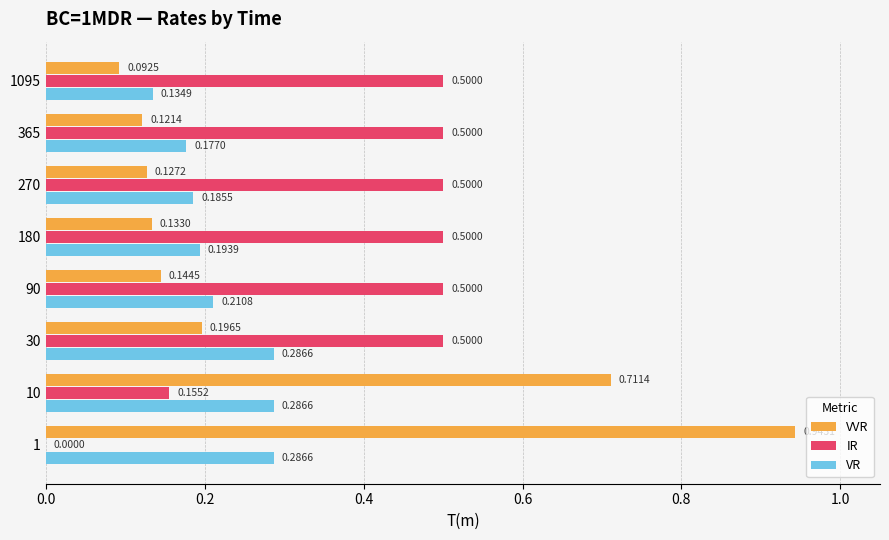

Which series has the largest total across all categories?

IR